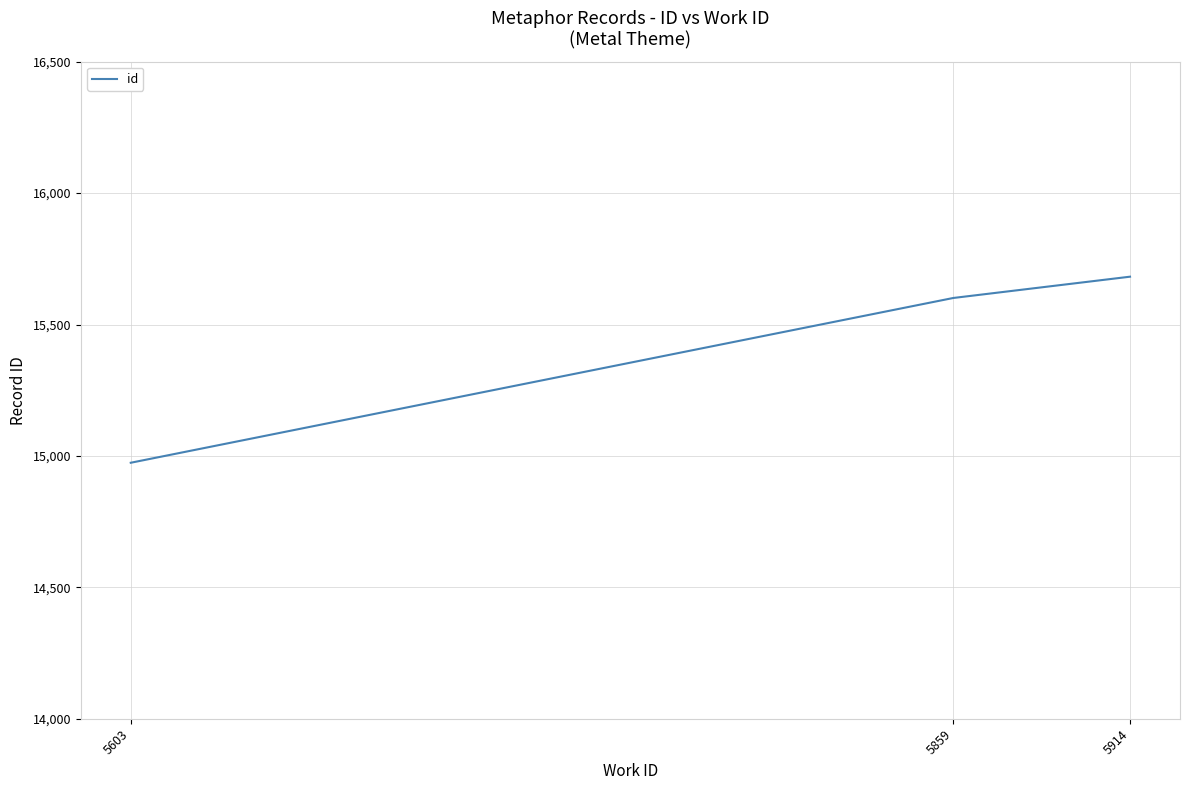

The chart shows a value of 14974 at 5603. True or false?

True